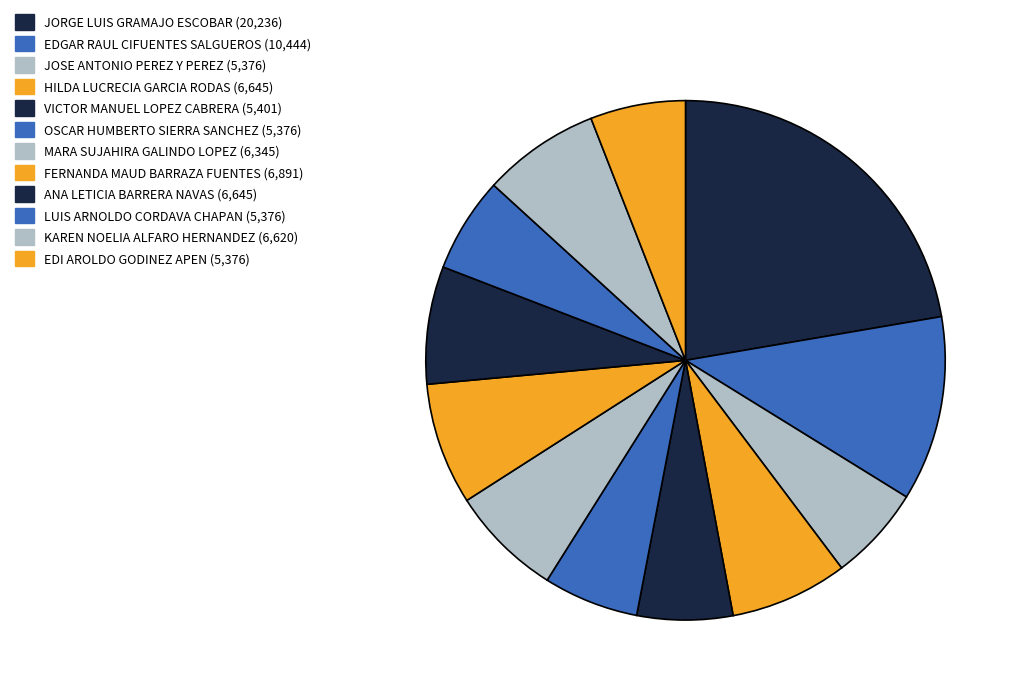

How many slices are in this pie chart?

12